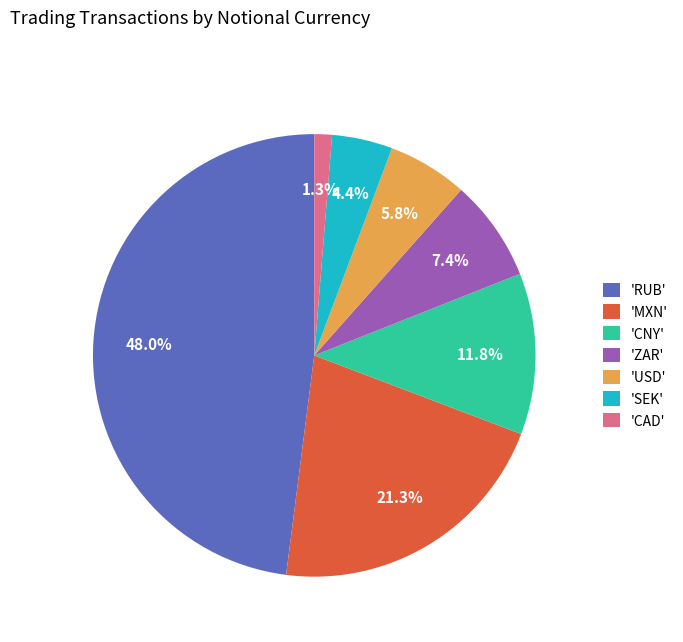

Does 'ZAR' account for over 50% of the chart?

No